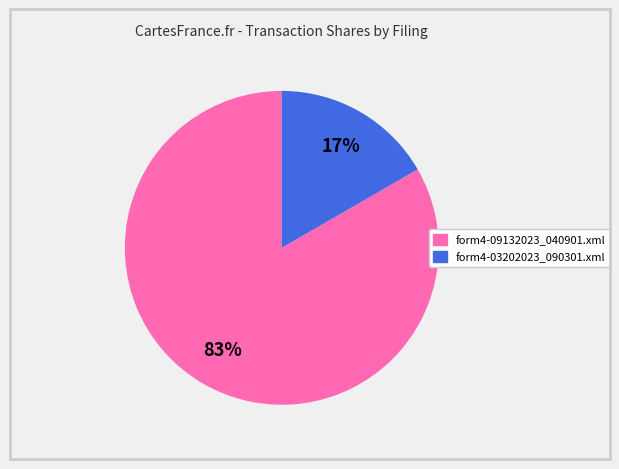

True or false: form4-09132023_040901.xml accounts for 70% of the total.

False